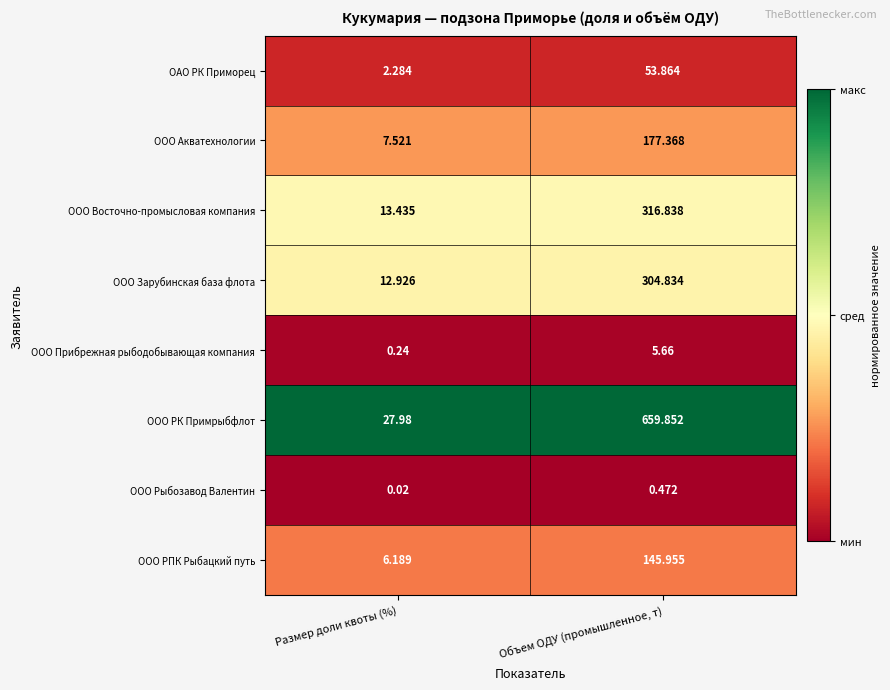

Which series has the largest range (max minus min)?

ООО РК Примрыбфлот